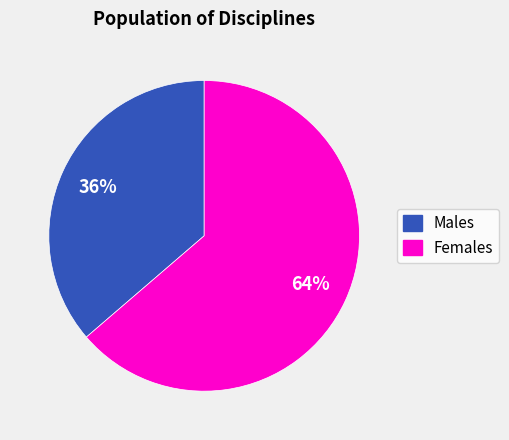

What is the smallest slice in the pie chart?

Males